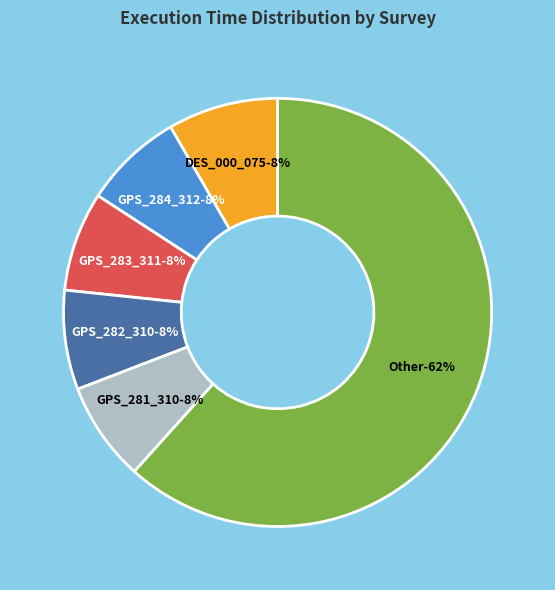

How many slices are in this pie chart?

6